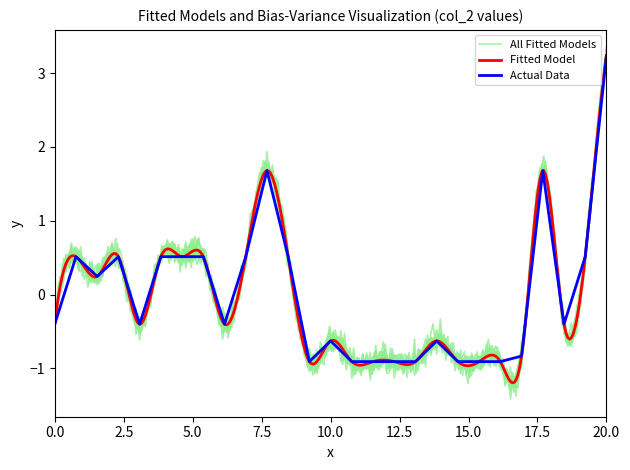

True or false: Actual Data has a value of -0.6 at 10.0.

True